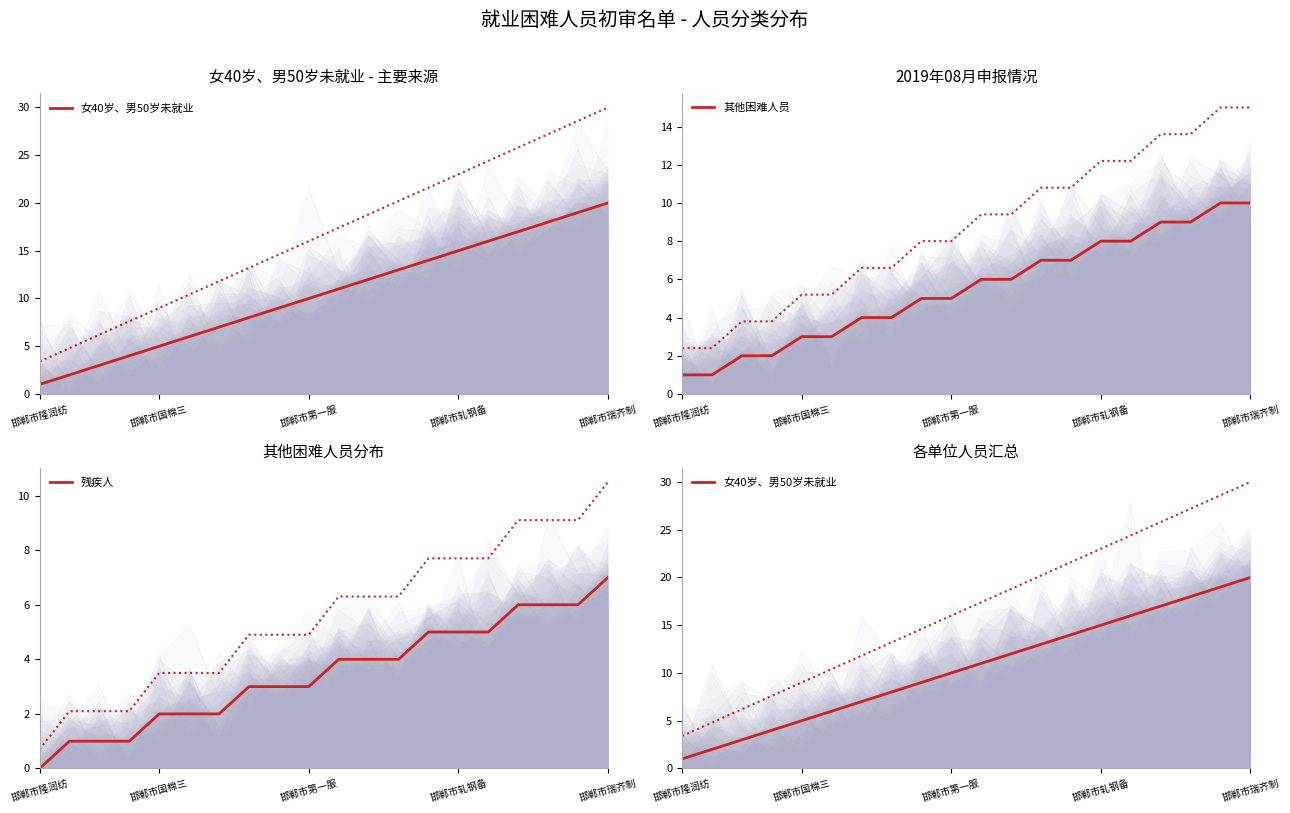

True or false: 其他困难人员 and 女40岁、男50岁未就业 cross at least once.

False